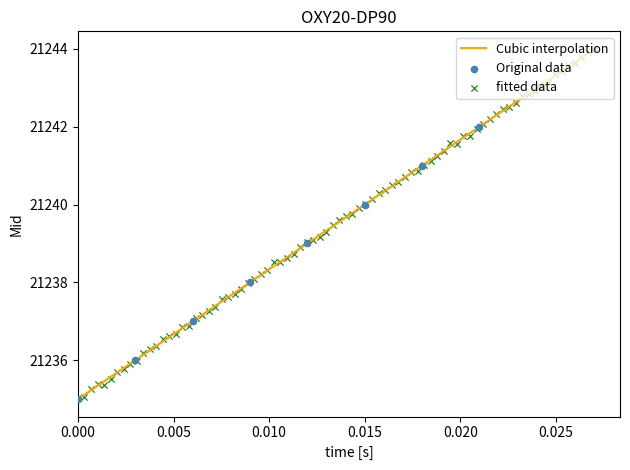

What is the maximum value for Cubic interpolation?

21244.0